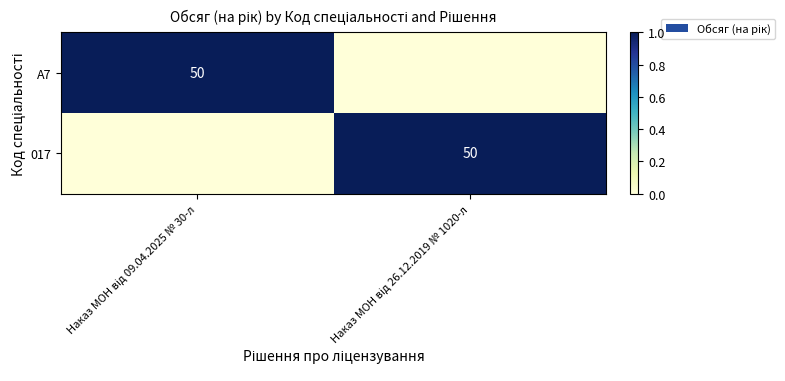

The A7 series shows 2 at Наказ МОН від 09.04.2025 № 30-л. True or false?

False